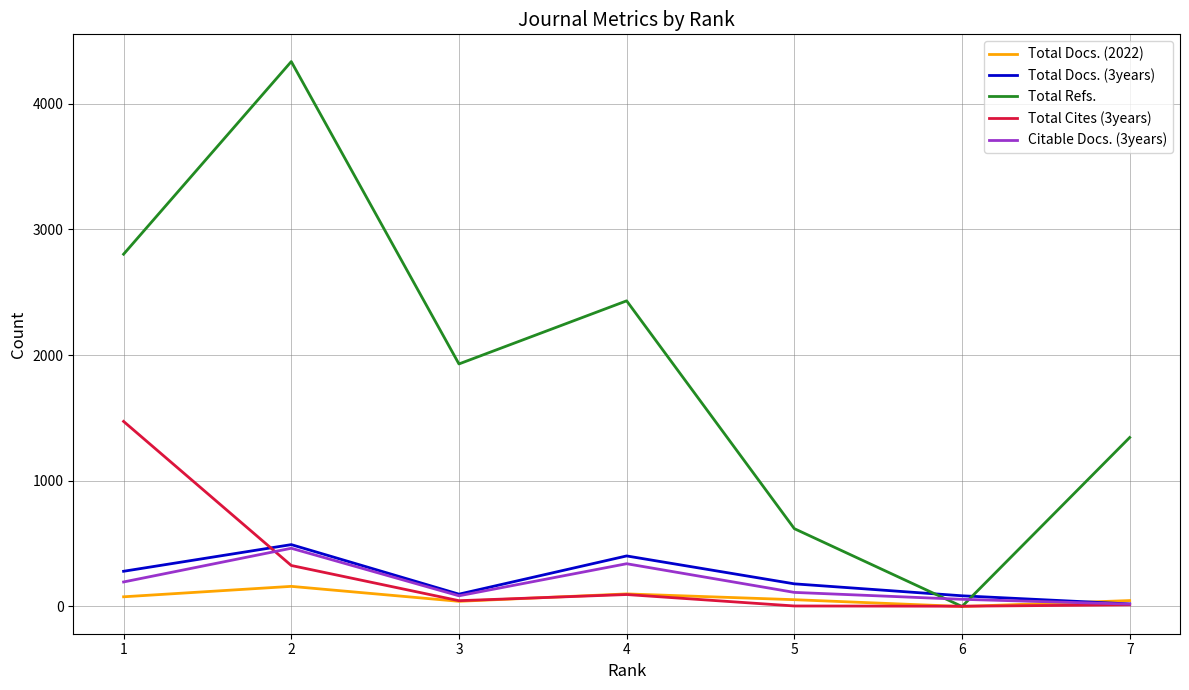

The Total Cites (3years) series shows 46 at 3. True or false?

True